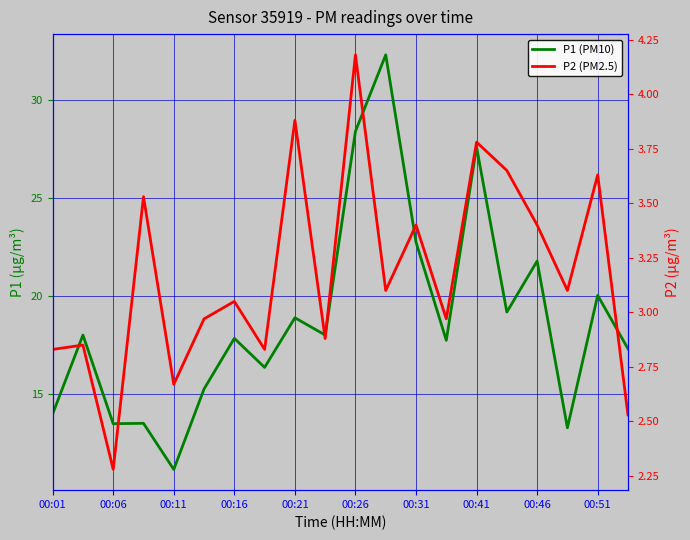

True or false: P2 (PM2.5) and P1 (PM10) intersect in this chart.

False